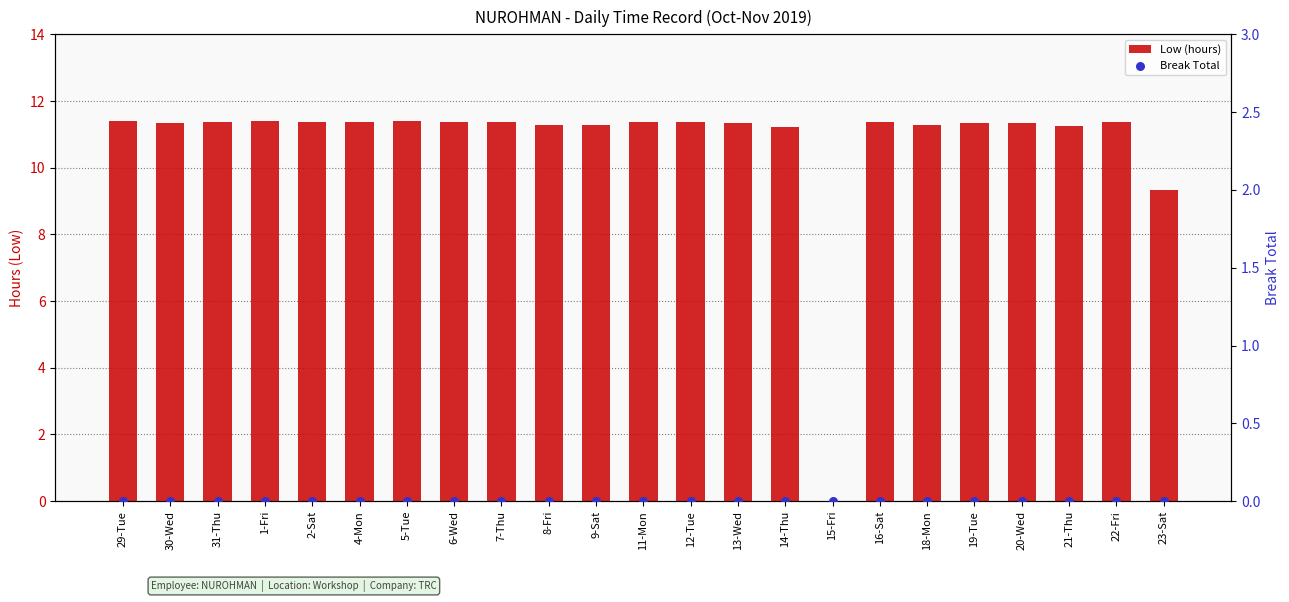

Which series has the largest total across all categories?

Low (hours)